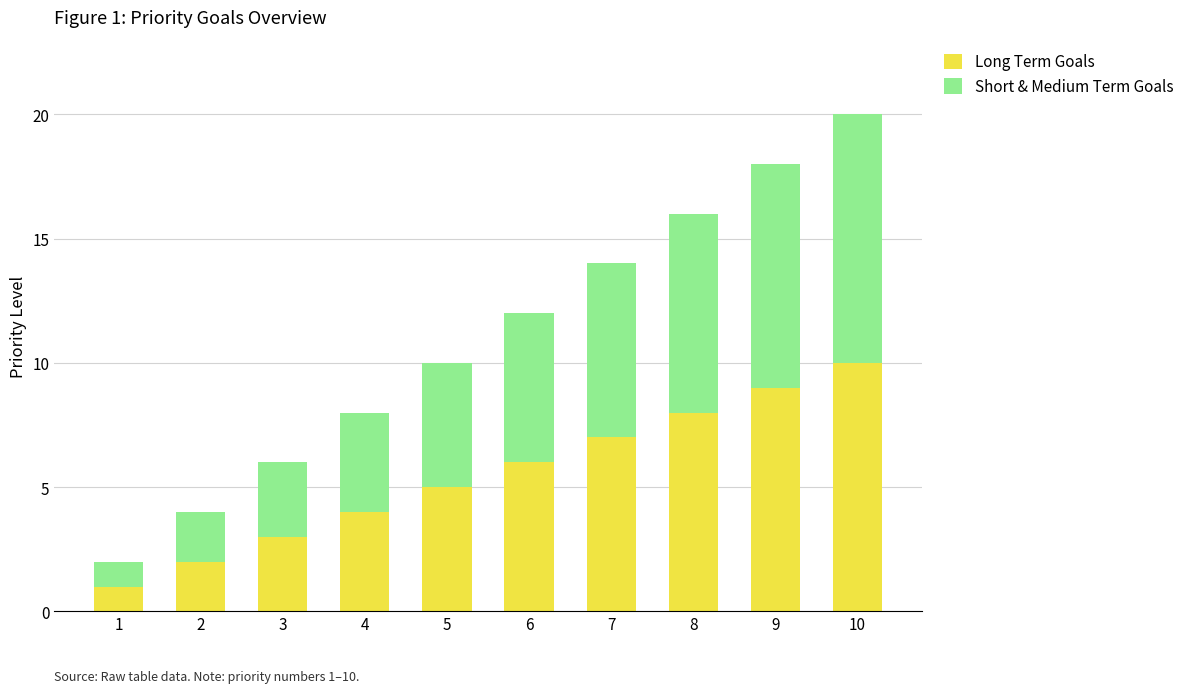

Rank the categories by Long Term Goals value from lowest to highest.

1, 2, 3, 4, 5, 6, 7, 8, 9, 10